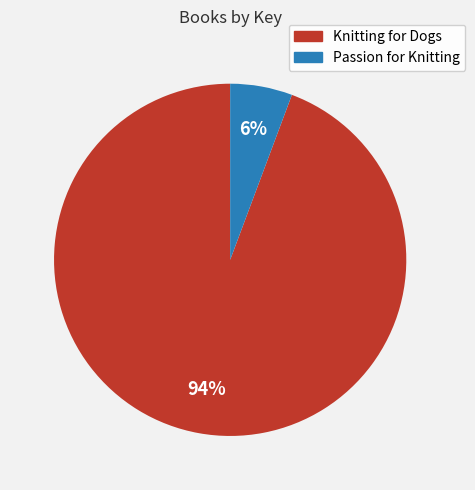

Is it true that Knitting for Dogs is 94% of the pie?

True